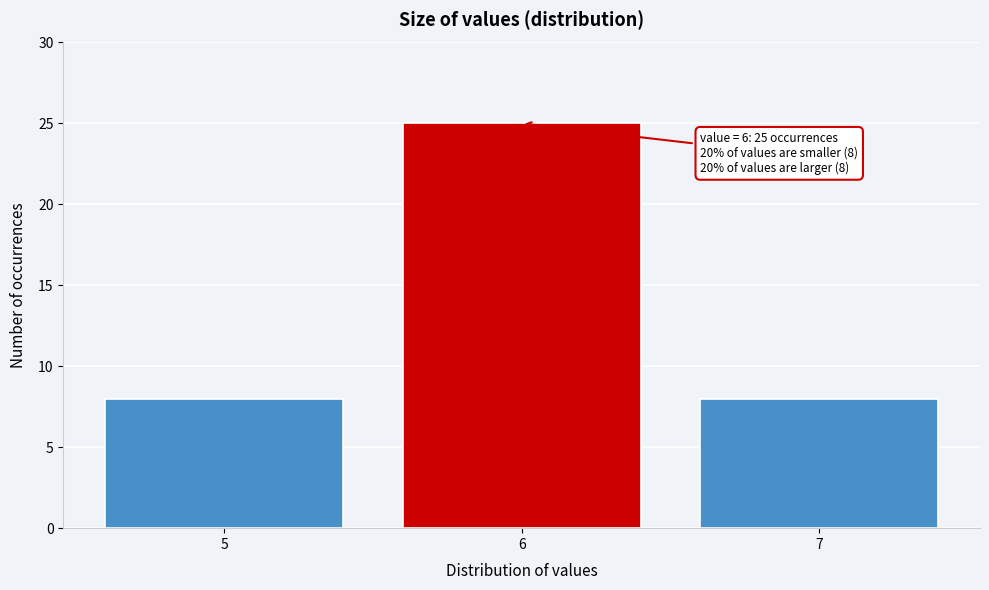

Reading right to left, transcribe all the data shown in this chart.

7=8	6=25	5=8